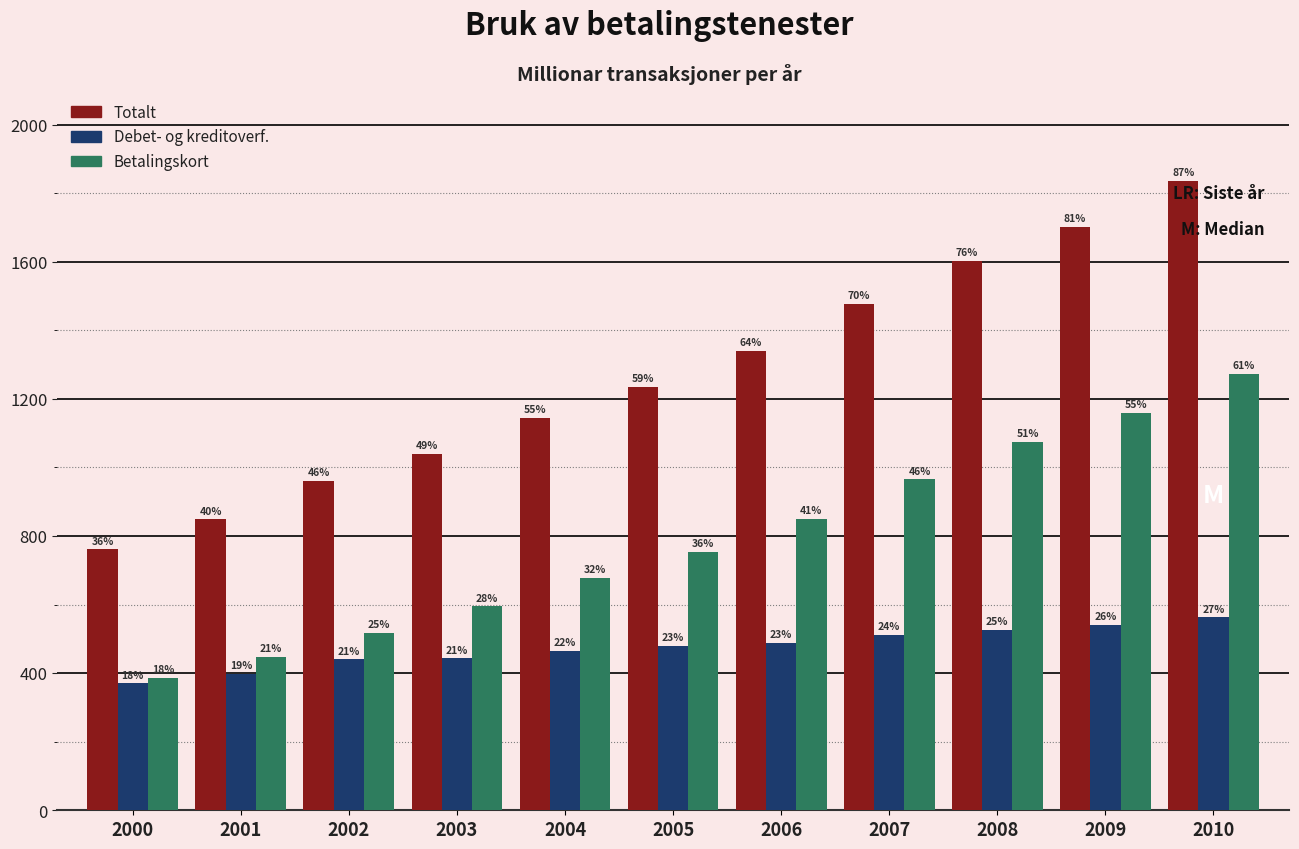

Does the chart contain any negative values?

No